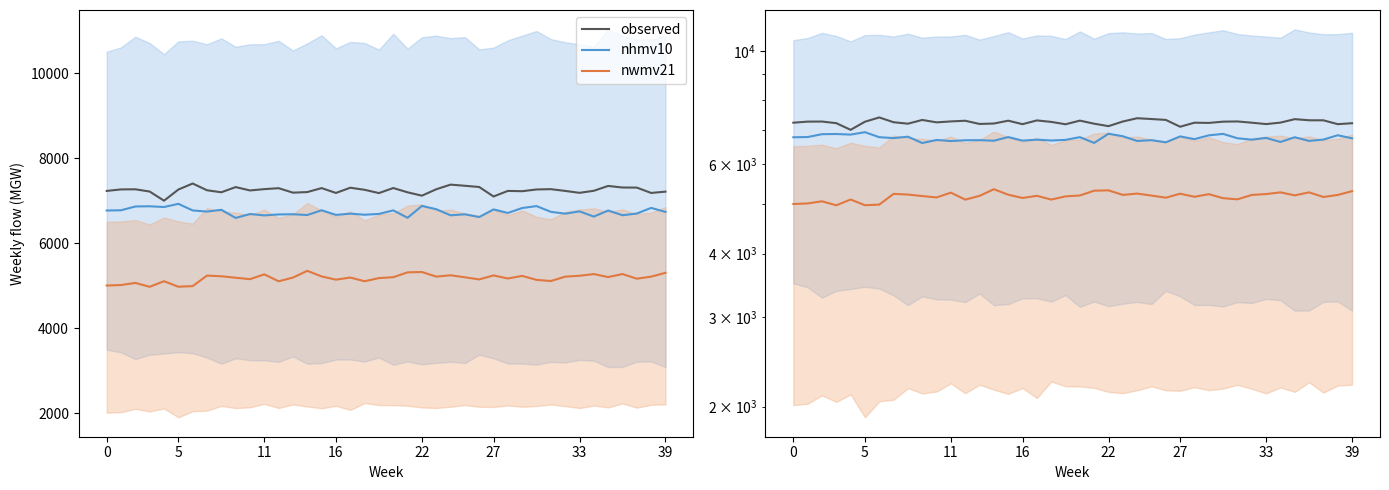

The value of nhmv10 at 24 is 1870. True or false?

False